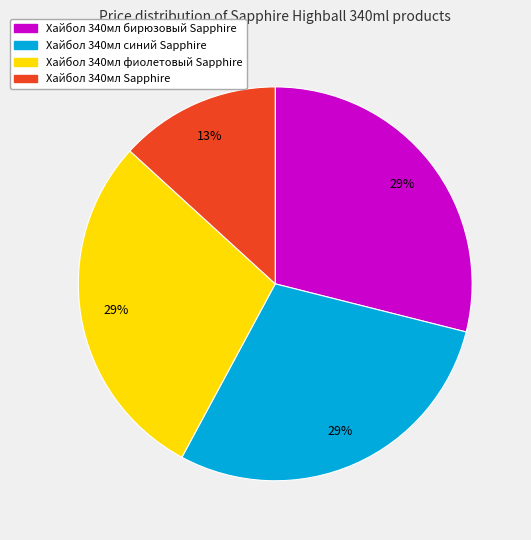

Count the number of slices in the pie.

4